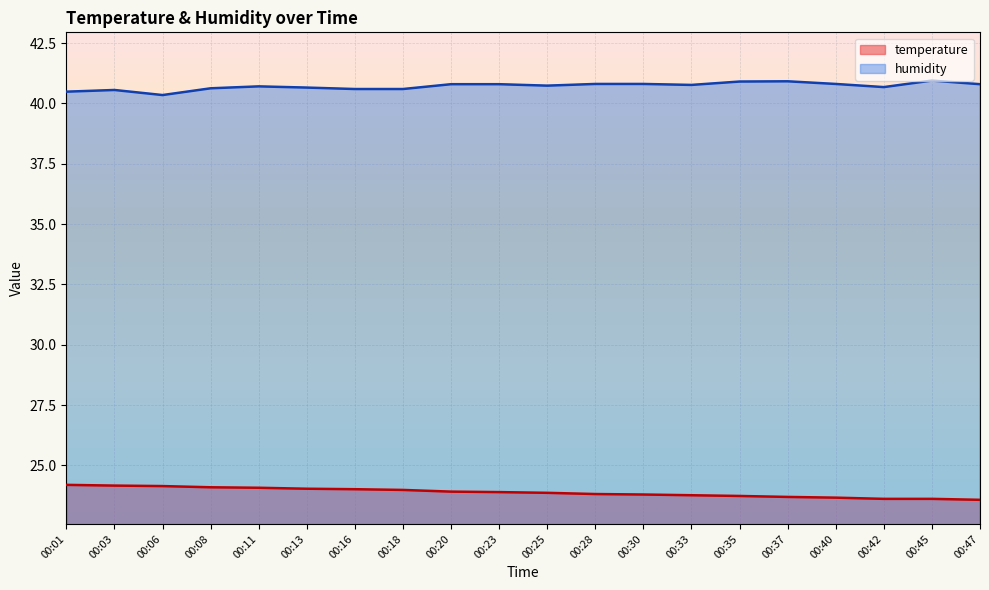

What is the smallest value displayed?

23.6